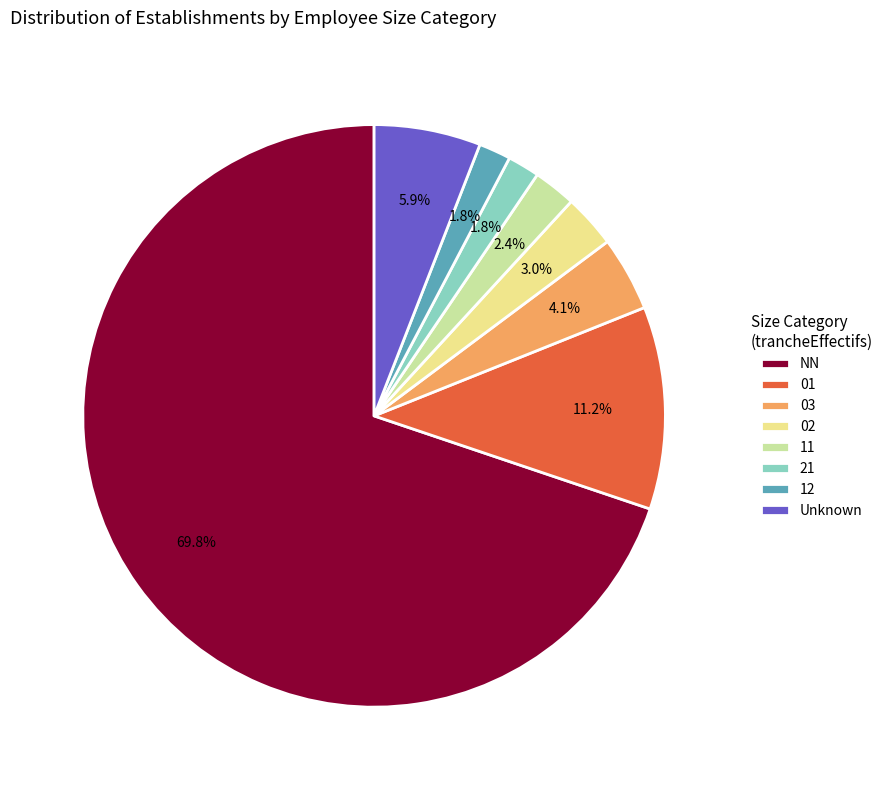

Which has a higher value, 12 or NN?

NN